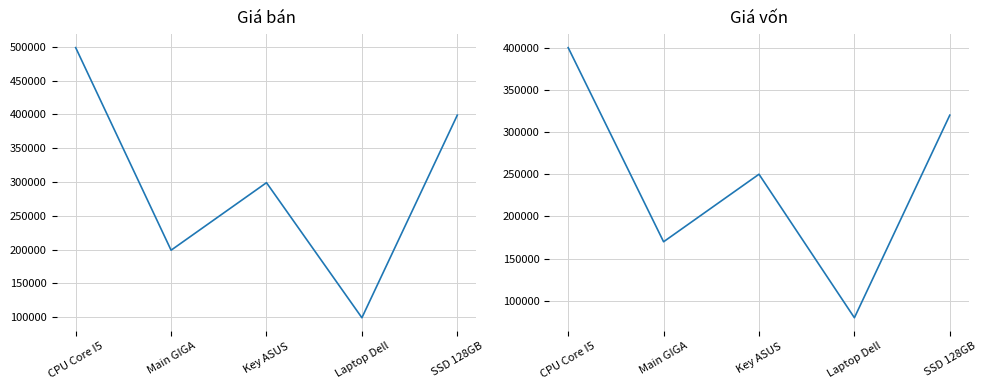

What value does the Giá bán series have at Key ASUS, to the nearest 100?

299000